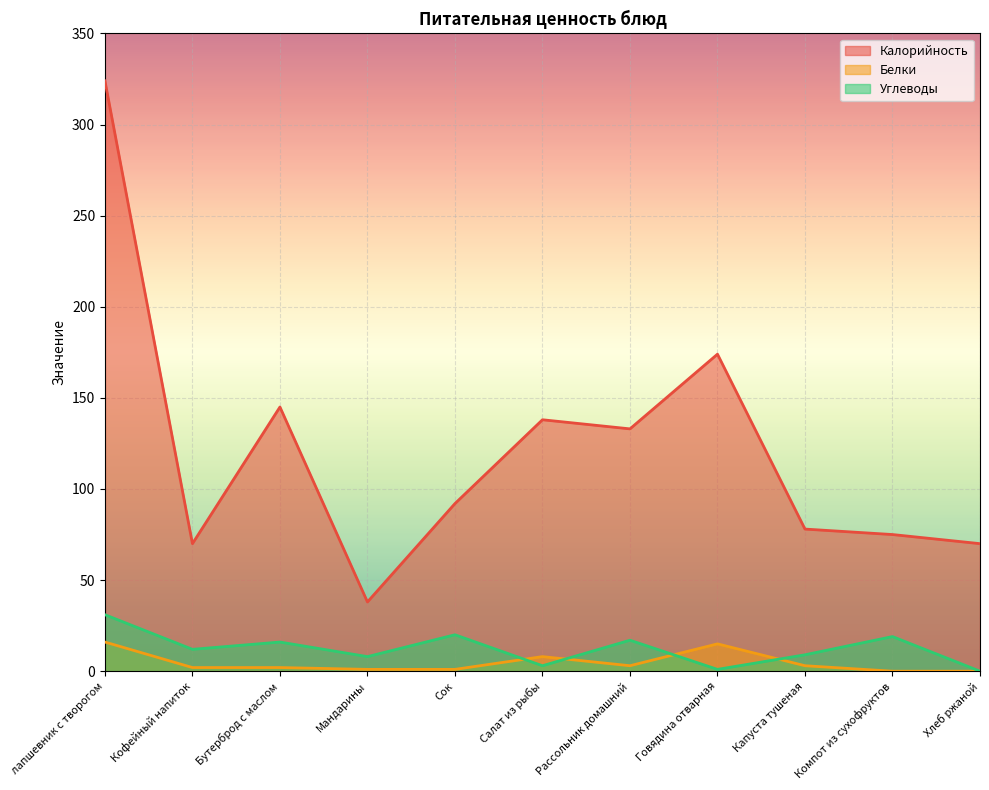

At which category does the chart reach its peak across all series?

лапшевник с творогом